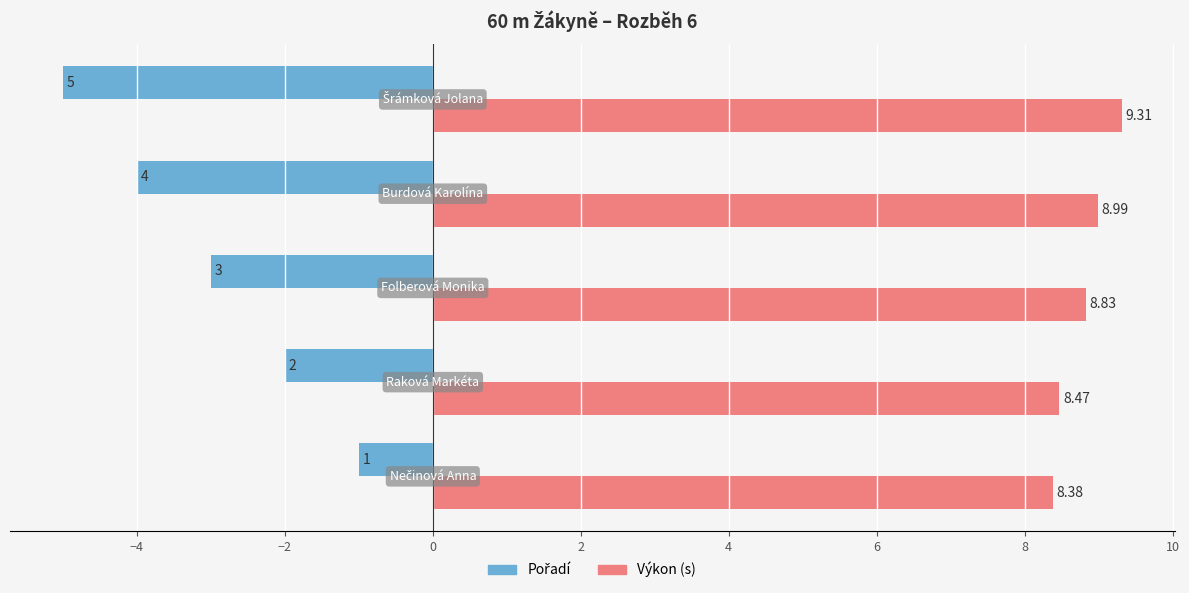

How many categories are shown in the chart?

5